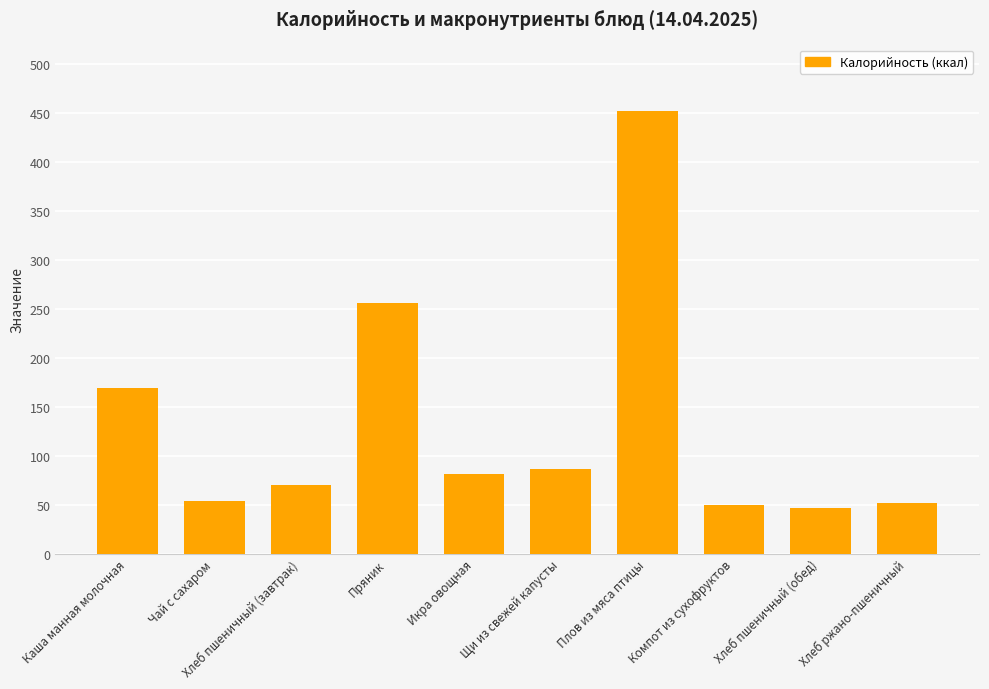

Which category has the highest value across all series?

Плов из мяса птицы